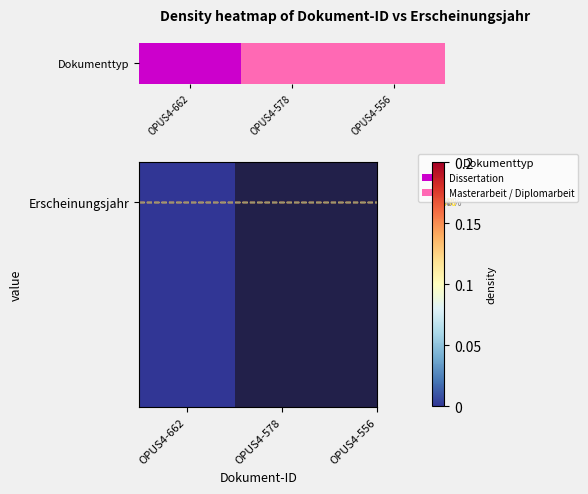

How many positive values are there?

2